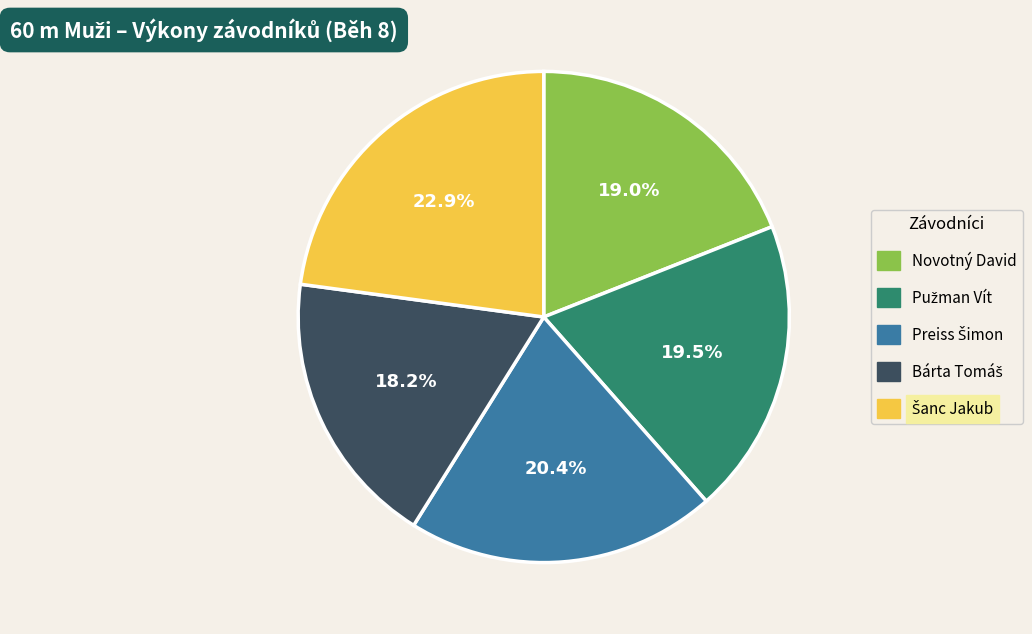

Is there a majority slice in this chart?

No